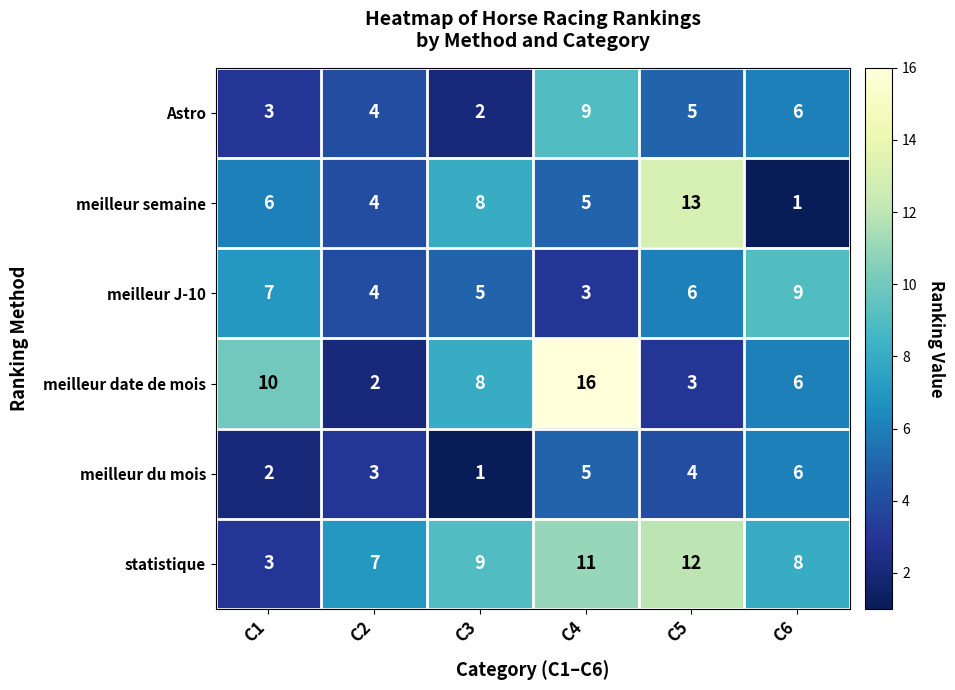

At which category is the sum across all series the highest?

C4